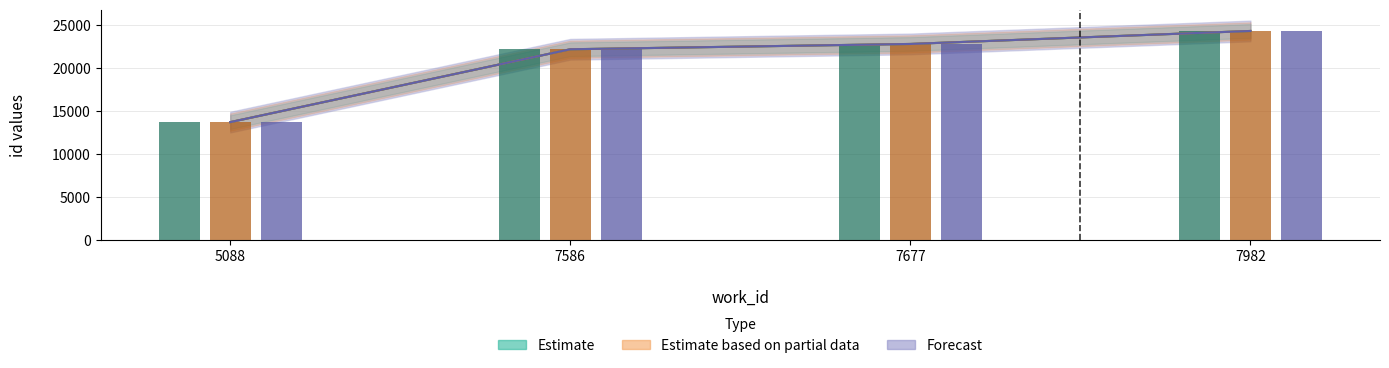

What are all the series names shown in the legend?

Estimate, Estimate based on partial data, Forecast